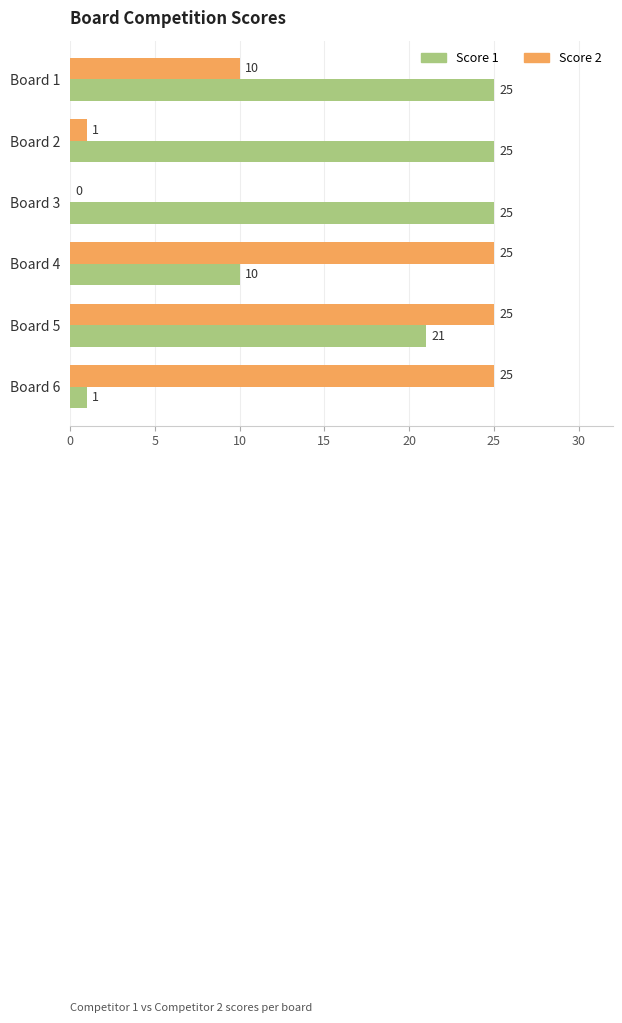

Which series changed the most between Board 1 and Board 2?

Score 2